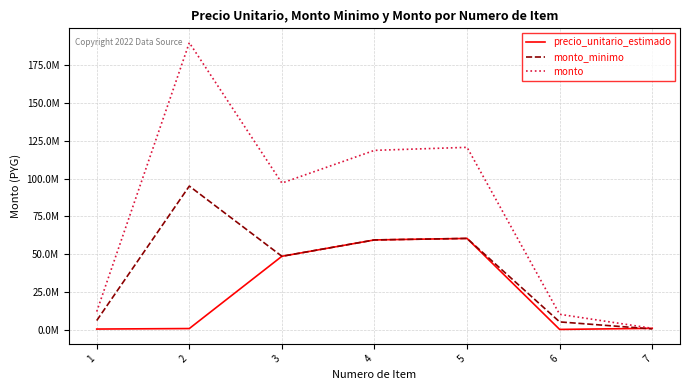

Does the chart display data point markers on the line(s)?

No